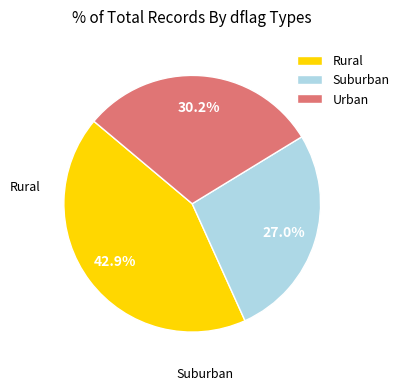

How many segments does this pie chart have?

3